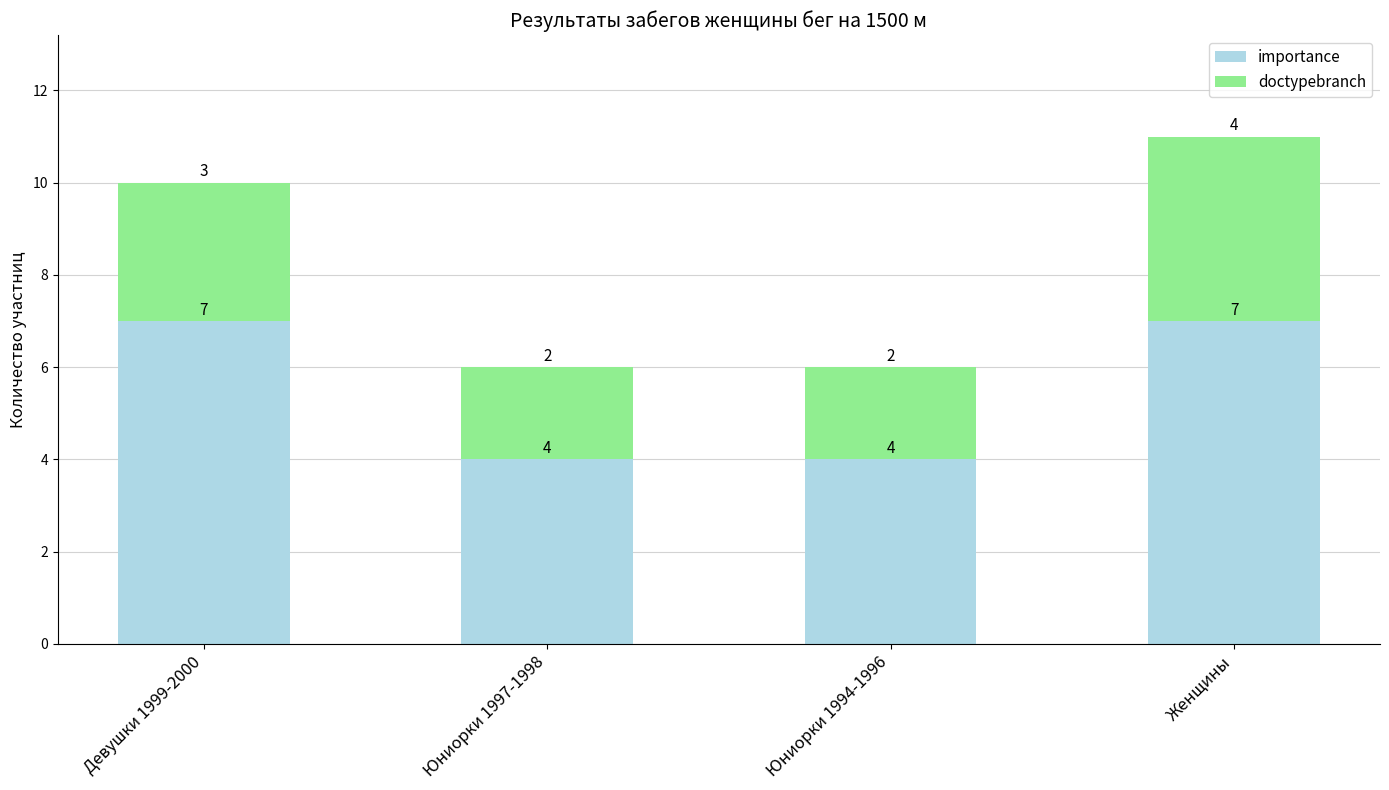

How many importance values are between 4 and 7?

4